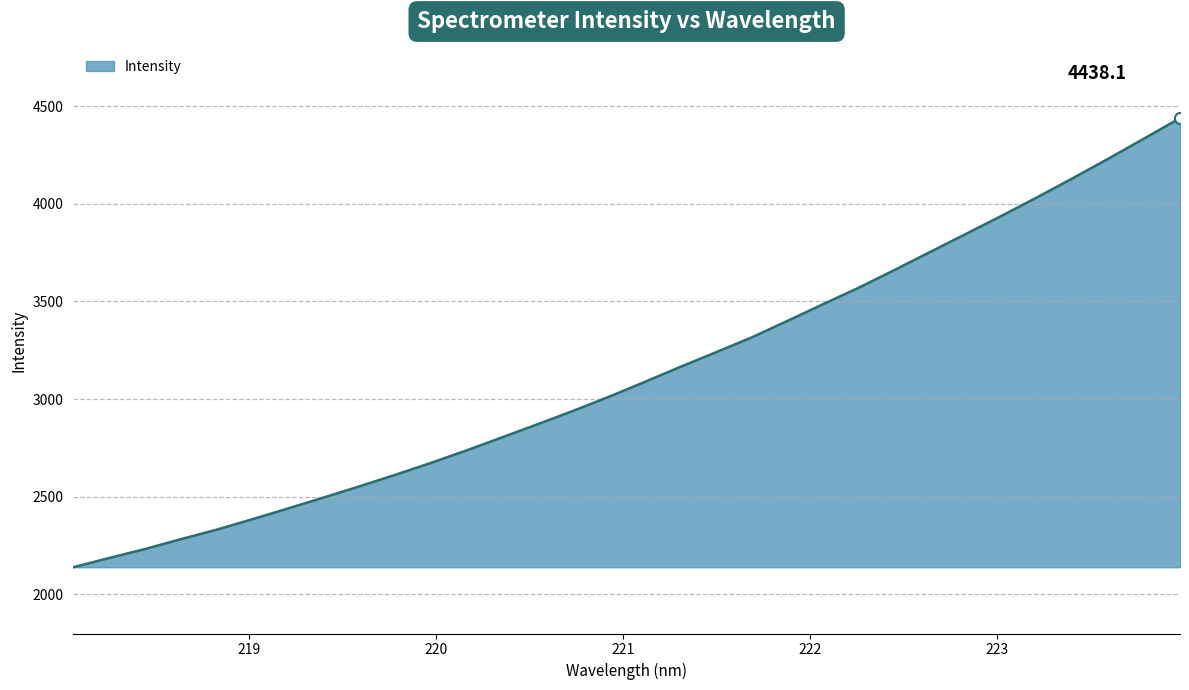

Count the number of data series in this chart.

1